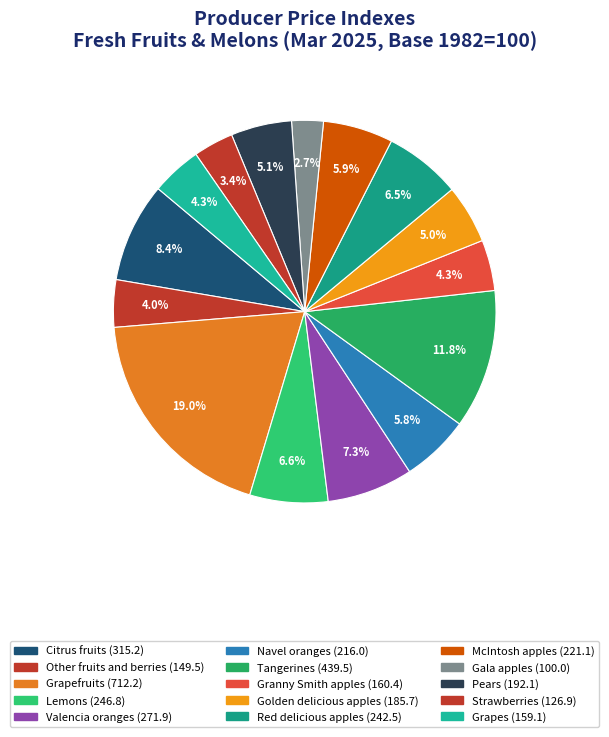

Rank the categories by value from highest to lowest.

Grapefruits, Tangerines, Citrus fruits, Valencia oranges, Lemons, Red delicious apples, McIntosh apples, Navel oranges, Pears, Golden delicious apples, Granny Smith apples, Grapes, Other fruits and berries, Strawberries, Gala apples